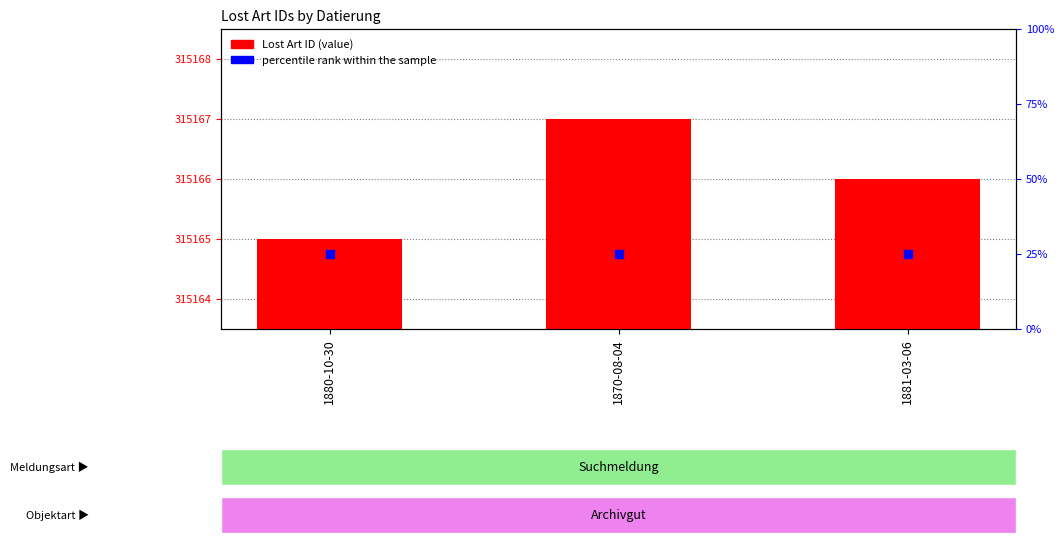

Which series has the largest total across all categories?

Lost Art ID (value)